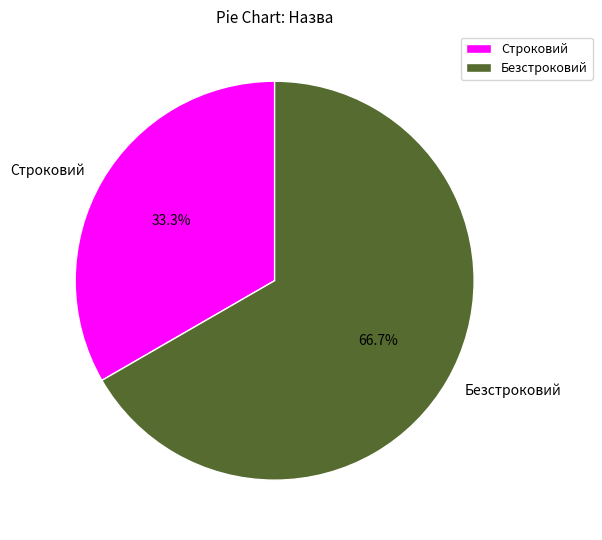

How many segments does this pie chart have?

2